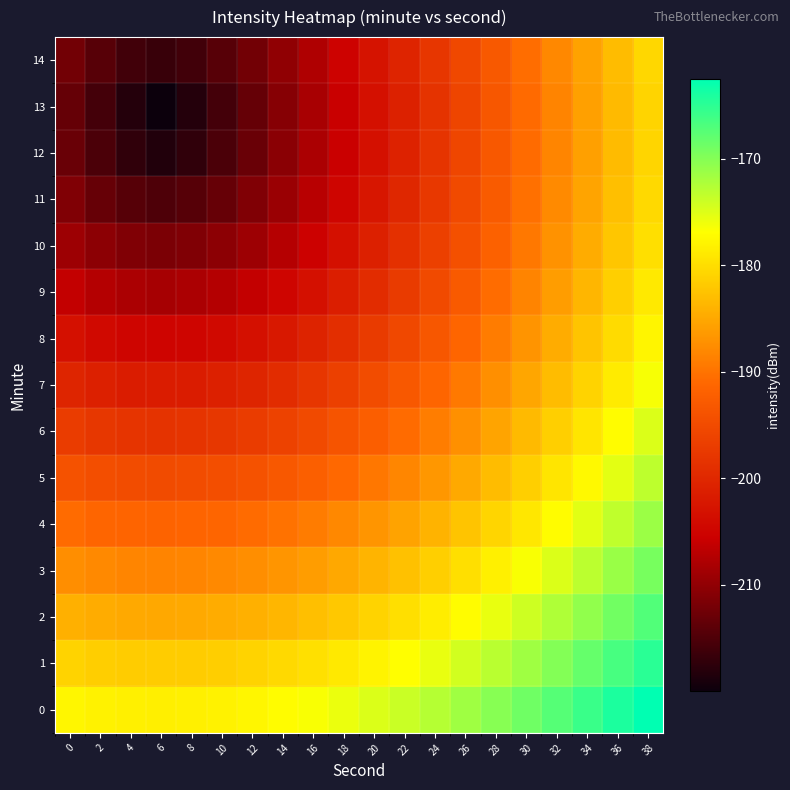

Reading left to right, list all the values displayed in this chart.

0: 0=-177.7	2=-178.0	4=-178.3	6=-178.3	8=-178.3	10=-178.0	12=-177.7	14=-177.2	16=-176.5	18=-175.8	20=-174.9	22=-173.9	24=-172.7	26=-171.5	28=-170.2	30=-168.8	32=-167.3	34=-165.8	36=-164.1	38=-162.5
1: 0=-180.9	2=-181.3	4=-181.6	6=-181.7	8=-181.6	10=-181.3	12=-180.9	14=-180.4	16=-179.7	18=-178.9	20=-177.9	22=-176.8	24=-175.7	26=-174.4	28=-173.0	30=-171.5	32=-169.9	34=-168.3	36=-166.6	38=-164.8
2: 0=-184.2	2=-184.6	4=-184.9	6=-185.0	8=-184.9	10=-184.6	12=-184.2	14=-183.6	16=-182.9	18=-182.0	20=-180.9	22=-179.8	24=-178.5	26=-177.1	28=-175.7	30=-174.1	32=-172.4	34=-170.7	36=-169.0	38=-167.1
3: 0=-187.5	2=-187.9	4=-188.2	6=-188.3	8=-188.2	10=-187.9	12=-187.5	14=-186.8	16=-186.0	18=-185.0	20=-183.9	22=-182.7	24=-181.3	26=-179.8	28=-178.3	30=-176.6	32=-174.9	34=-173.1	36=-171.2	38=-169.3
4: 0=-190.7	2=-191.2	4=-191.6	6=-191.7	8=-191.6	10=-191.2	12=-190.7	14=-190.0	16=-189.1	18=-188.0	20=-186.8	22=-185.5	24=-184.0	26=-182.4	28=-180.7	30=-179.0	32=-177.2	34=-175.3	36=-173.3	38=-171.3
5: 0=-193.9	2=-194.5	4=-194.9	6=-195.0	8=-194.9	10=-194.5	12=-193.9	14=-193.1	16=-192.1	18=-191.0	20=-189.6	22=-188.2	24=-186.6	26=-184.9	28=-183.1	30=-181.2	32=-179.3	34=-177.3	36=-175.3	38=-173.2
6: 0=-197.1	2=-197.8	4=-198.2	6=-198.3	8=-198.2	10=-197.8	12=-197.1	14=-196.2	16=-195.1	18=-193.8	20=-192.3	22=-190.7	24=-189.0	26=-187.2	28=-185.3	30=-183.3	32=-181.3	34=-179.2	36=-177.1	38=-174.9
7: 0=-200.2	2=-201.0	4=-201.5	6=-201.7	8=-201.5	10=-201.0	12=-200.2	14=-199.2	16=-197.9	18=-196.5	20=-194.9	22=-193.1	24=-191.3	26=-189.3	28=-187.3	30=-185.2	32=-183.1	34=-180.9	36=-178.7	38=-176.5
8: 0=-203.3	2=-204.2	4=-204.8	6=-205.0	8=-204.8	10=-204.2	12=-203.3	14=-202.1	16=-200.7	18=-199.0	20=-197.2	22=-195.3	24=-193.3	26=-191.2	28=-189.1	30=-186.9	32=-184.7	34=-182.4	36=-180.1	38=-177.8
9: 0=-206.2	2=-207.4	4=-208.1	6=-208.3	8=-208.1	10=-207.4	12=-206.2	14=-204.8	16=-203.1	18=-201.3	20=-199.3	22=-197.2	24=-195.1	26=-192.9	28=-190.6	30=-188.3	32=-186.0	34=-183.7	36=-181.3	38=-178.9
10: 0=-209.0	2=-210.4	4=-211.3	6=-211.7	8=-211.3	10=-210.4	12=-209.0	14=-207.3	16=-205.3	18=-203.2	20=-201.1	22=-198.8	24=-196.5	26=-194.2	28=-191.8	30=-189.5	32=-187.1	34=-184.6	36=-182.2	38=-179.8
11: 0=-211.3	2=-213.1	4=-214.5	6=-215.0	8=-214.5	10=-213.1	12=-211.3	14=-209.2	16=-207.0	18=-204.7	20=-202.4	22=-200.0	24=-197.6	26=-195.2	28=-192.7	30=-190.3	32=-187.8	34=-185.3	36=-182.9	38=-180.4
12: 0=-212.9	2=-215.2	4=-217.3	6=-218.3	8=-217.3	10=-215.2	12=-212.9	14=-210.5	16=-208.1	18=-205.6	20=-203.1	22=-200.7	24=-198.2	26=-195.7	28=-193.2	30=-190.7	32=-188.2	34=-185.7	36=-183.2	38=-180.7
13: 0=-213.3	2=-215.8	4=-218.2	6=-220.0	8=-218.2	10=-215.8	12=-213.3	14=-210.8	16=-208.3	18=-205.8	20=-203.3	22=-200.8	24=-198.3	26=-195.8	28=-193.3	30=-190.8	32=-188.3	34=-185.8	36=-183.3	38=-180.8
14: 0=-212.2	2=-214.3	4=-216.0	6=-216.7	8=-216.0	10=-214.3	12=-212.2	14=-210.0	16=-207.7	18=-205.3	20=-202.8	22=-200.4	24=-197.9	26=-195.5	28=-193.0	30=-190.5	32=-188.1	34=-185.6	36=-183.1	38=-180.6